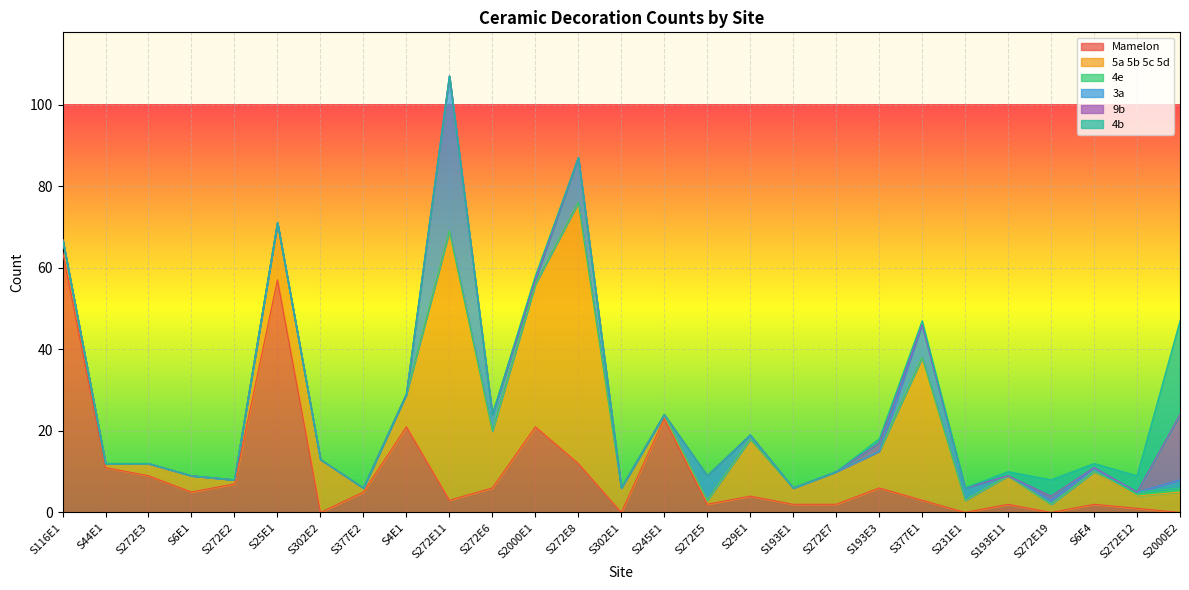

Is it true that 4e equals 0 at S193E1?

True